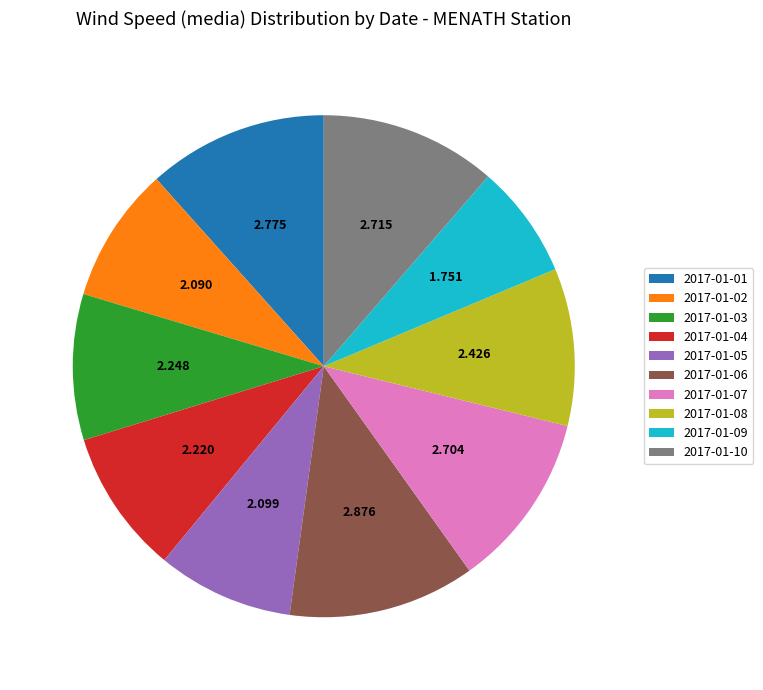

Which slice is the smallest?

2017-01-09